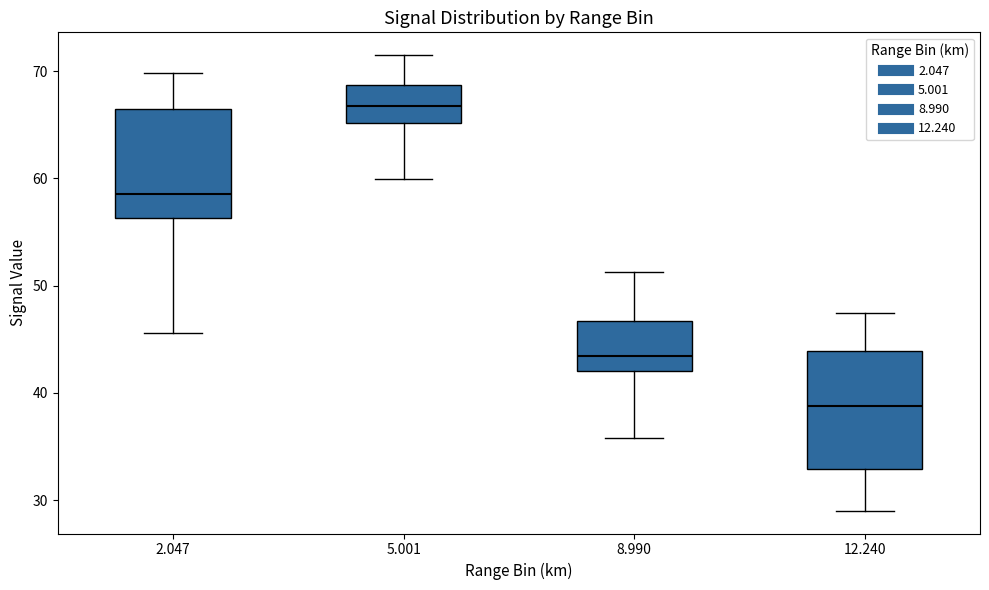

Reading left to right, read every box against the y-axis: the position of its median line, the range the box covers, and the ends of its whiskers. The values are not printed on the chart, so give them approximately, as read against the axis.

2.047: median 59, box 56 to 67, whiskers 46 to 70
5.001: median 67, box 65 to 69, whiskers 60 to 72
8.990: median 43, box 42 to 47, whiskers 36 to 51
12.240: median 39, box 33 to 44, whiskers 29 to 47